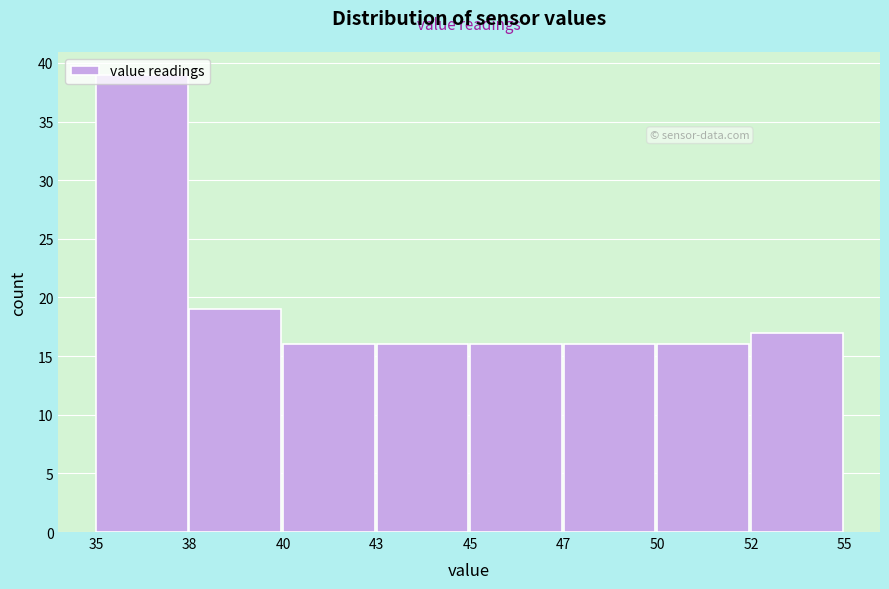

The value at 45 is 23. True or false?

False